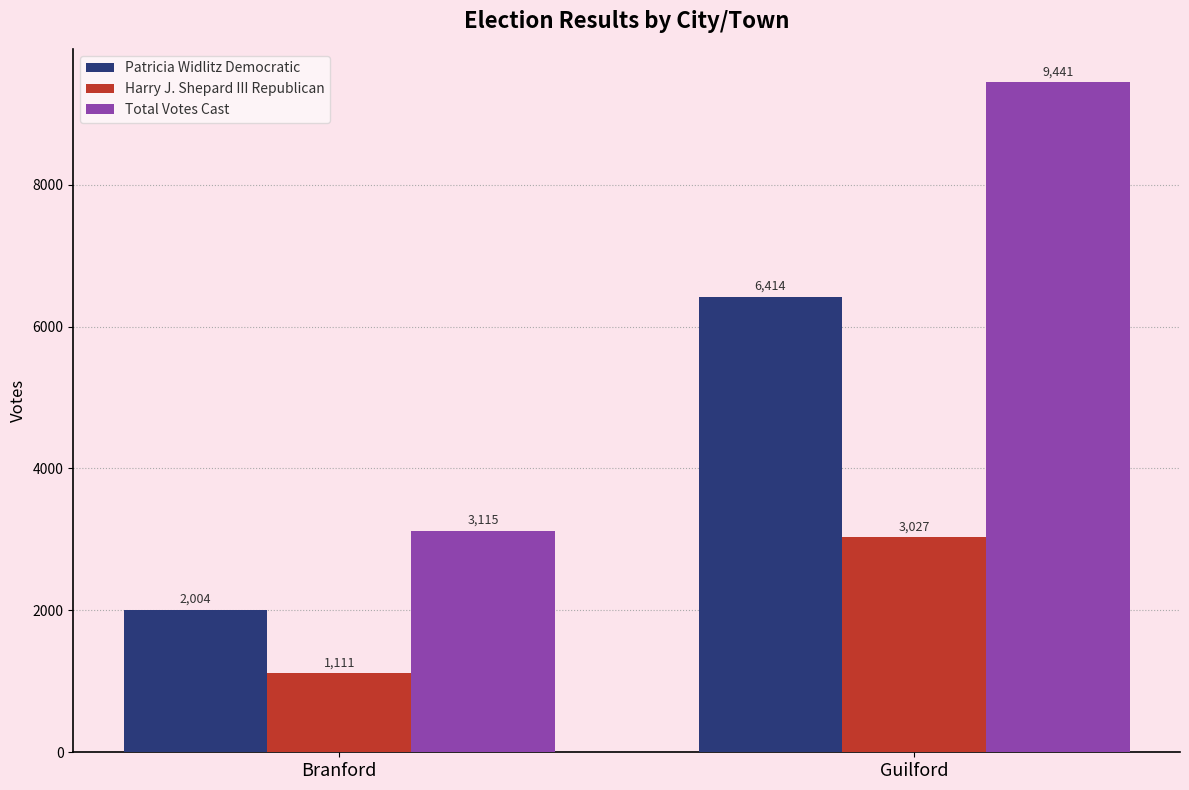

What is the sum of all Patricia Widlitz Democratic values?

8418